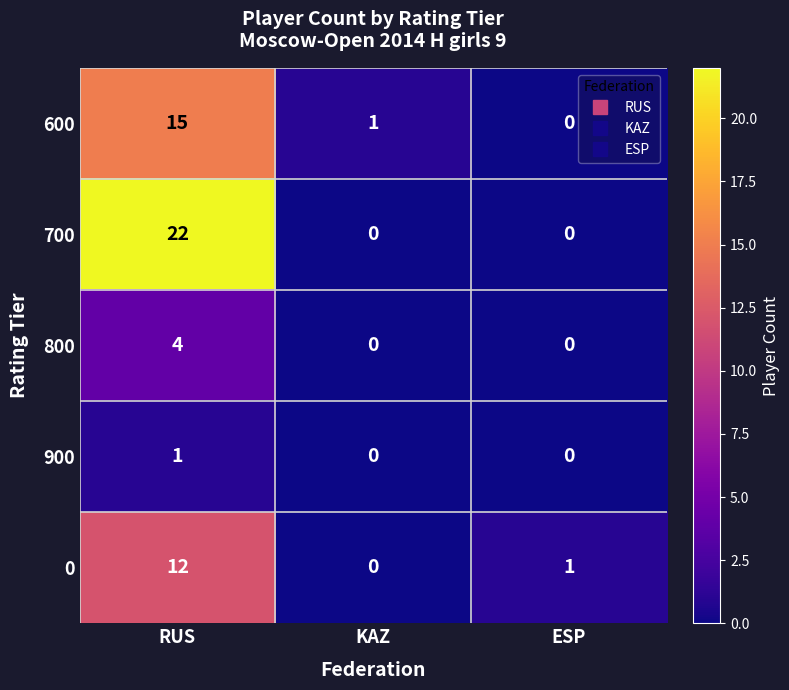

True or false: 700 has a value of 11 at ESP.

False